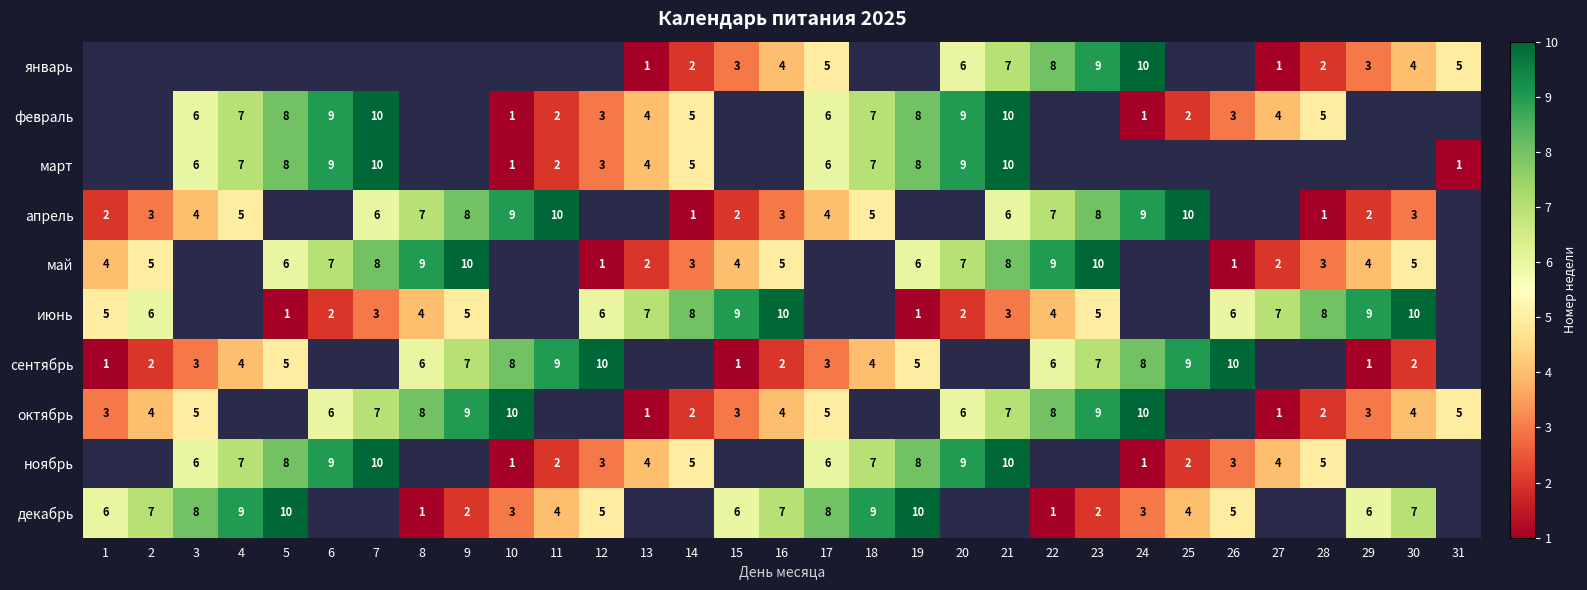

The value of май at 12 is 1. True or false?

True